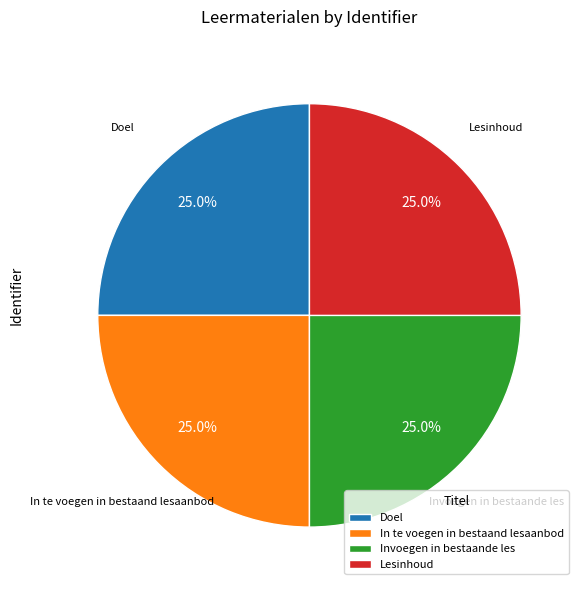

What percentage do Doel and Lesinhoud together represent?

50.0%